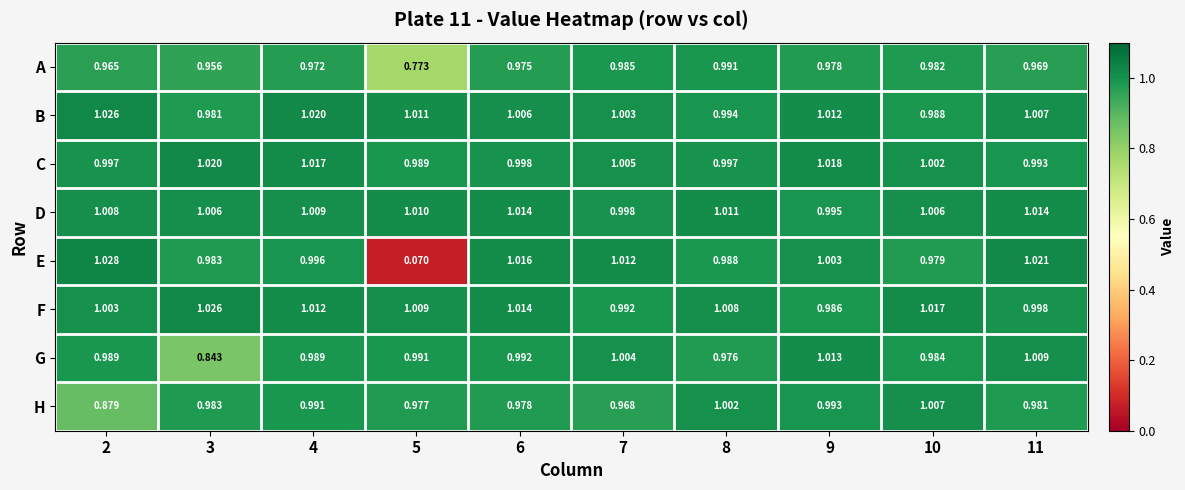

Is the value of D at 2 greater than the value of G at 2?

Yes